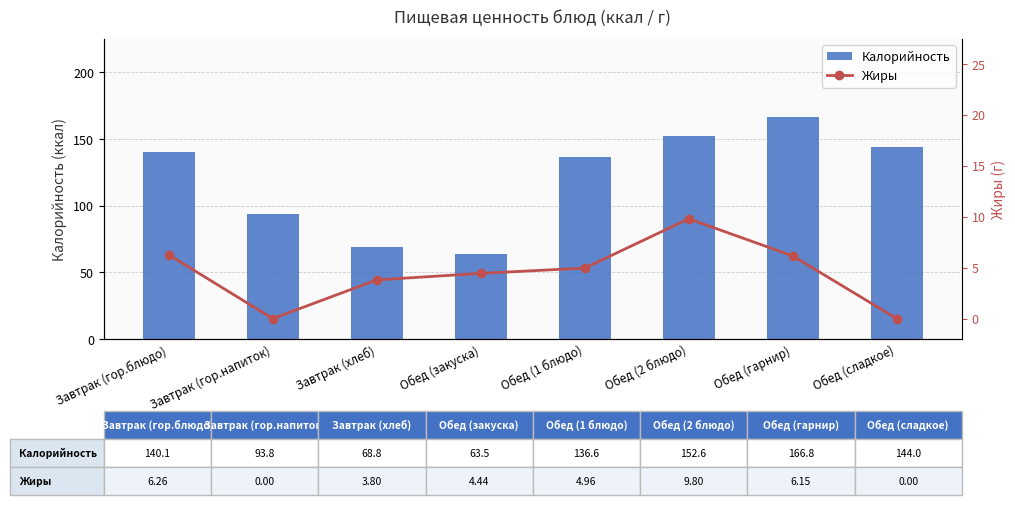

What is the total value across all series at Завтрак (хлеб)?

72.6